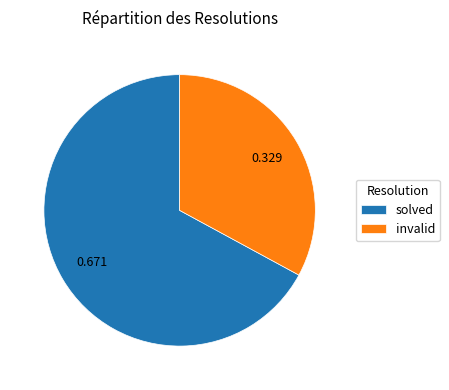

How many segments does this pie chart have?

2